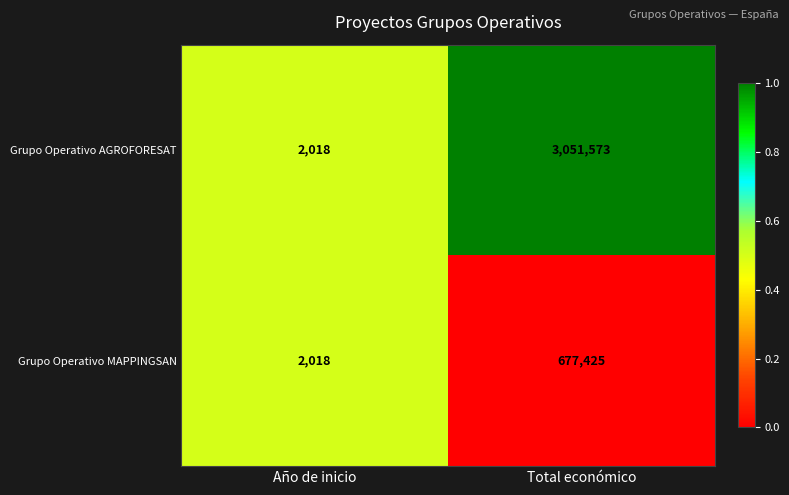

Rank the categories by Grupo Operativo MAPPINGSAN value from lowest to highest.

Año de inicio, Total económico